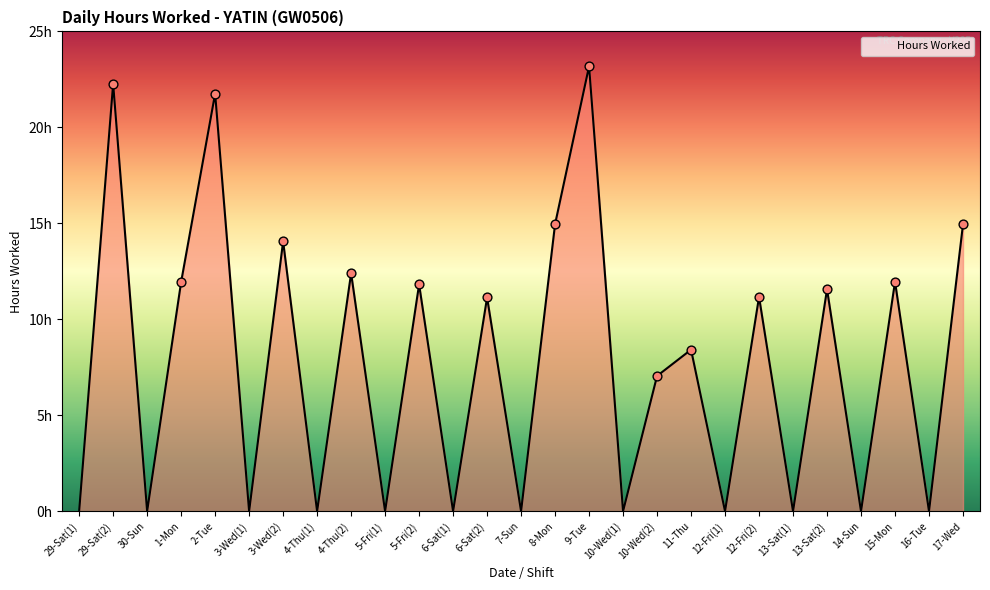

Which has a higher value, 5-Fri(1) or 13-Sat(1)?

5-Fri(1)